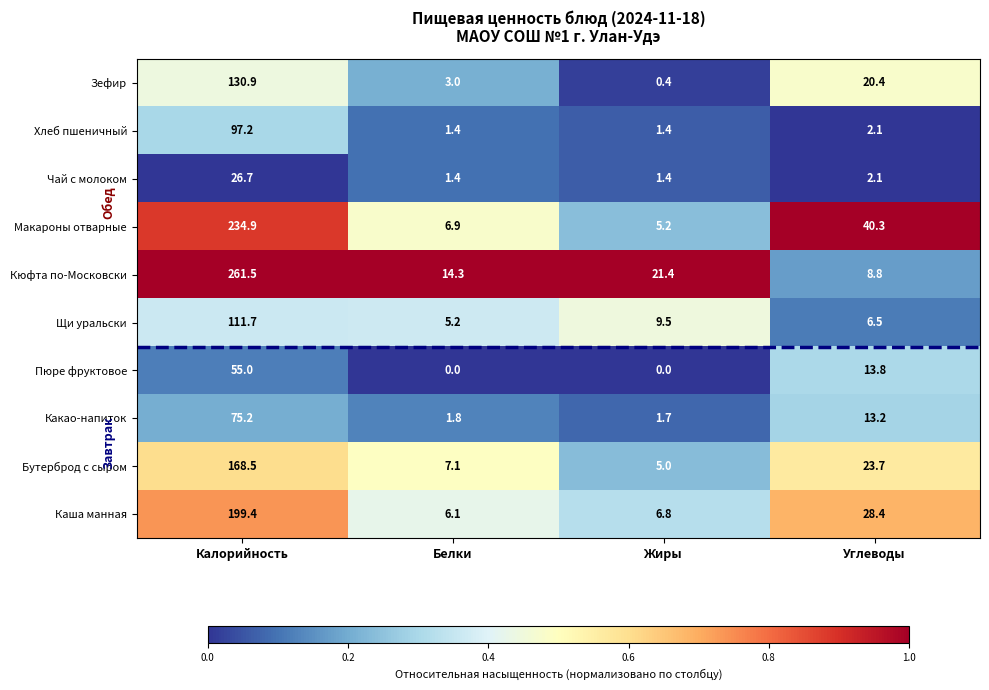

Count the Пюре фруктовое values in the range 0 to 55.

4